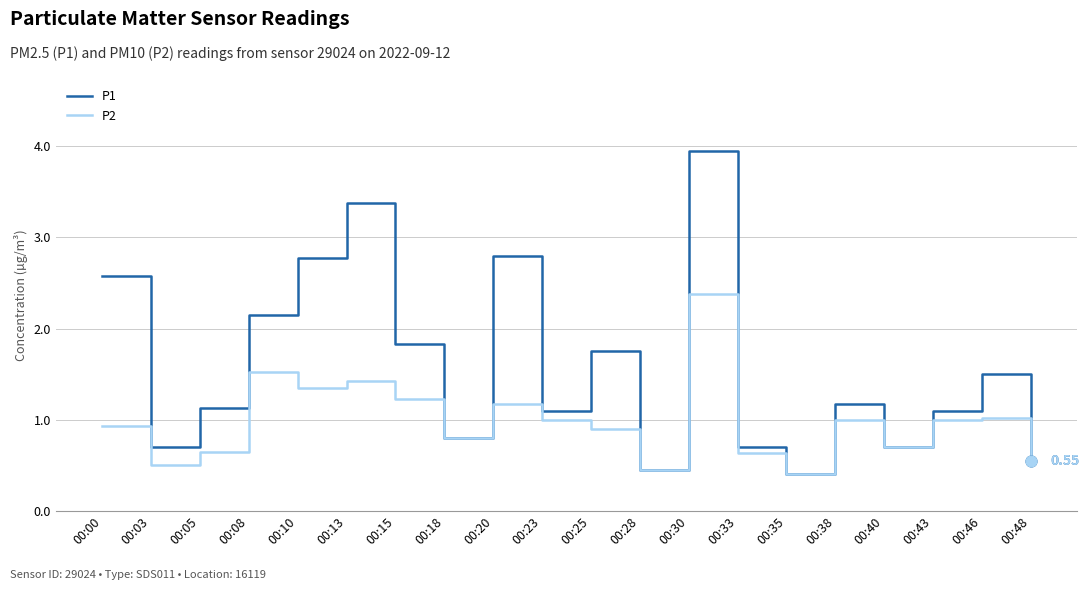

What is the difference between the highest and lowest values at 00:20?

1.6